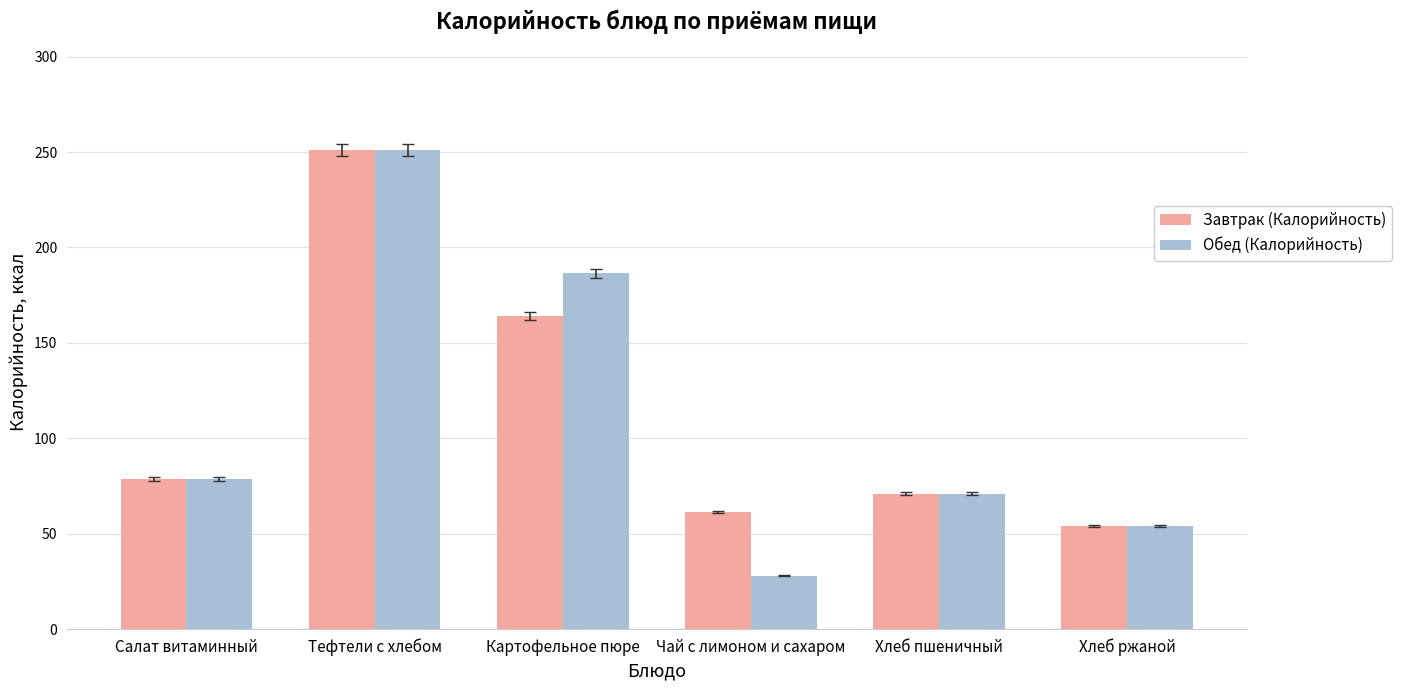

What is the difference between the maximum and minimum values in the Обед (Калорийность) series?

223.0